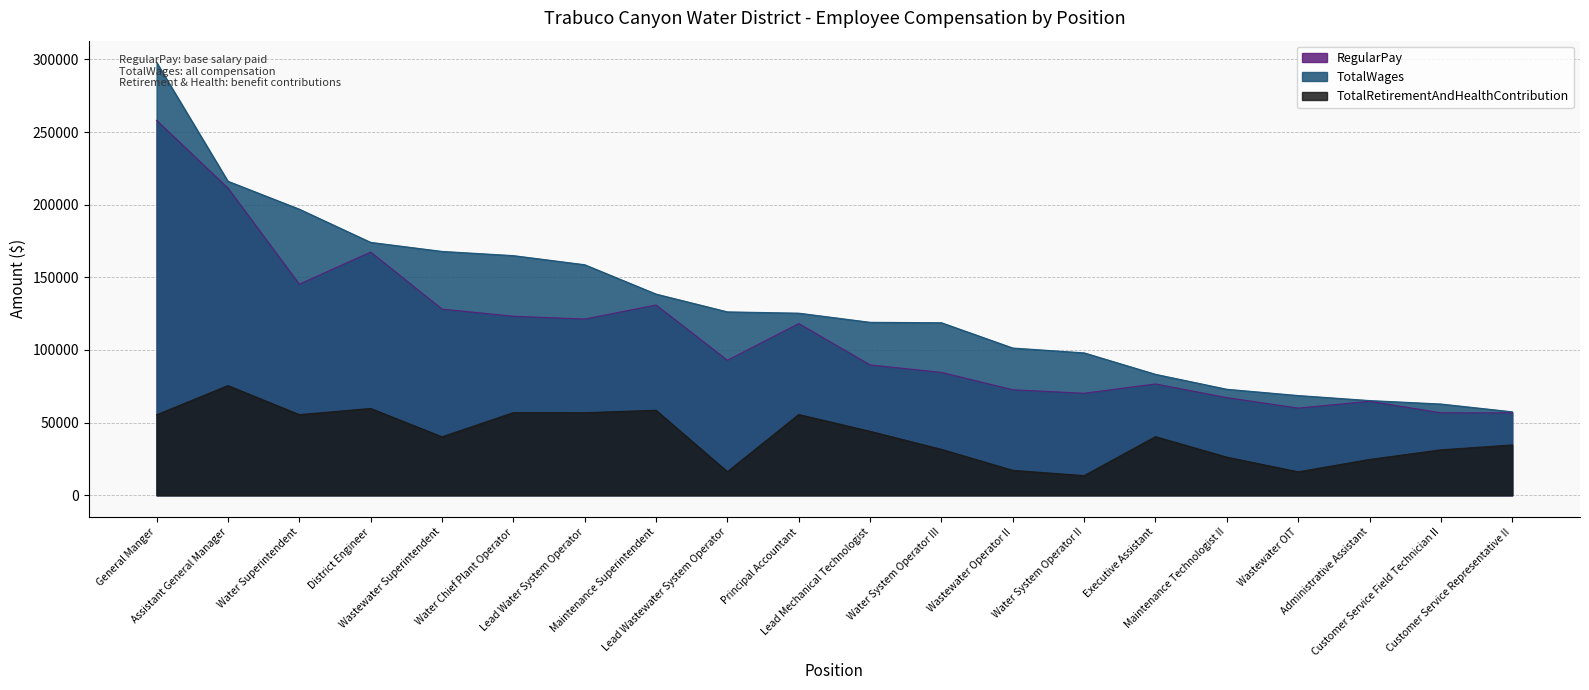

Is the value of TotalWages at Administrative Assistant greater than the value of TotalRetirementAndHealthContribution at Water System Operator II?

Yes